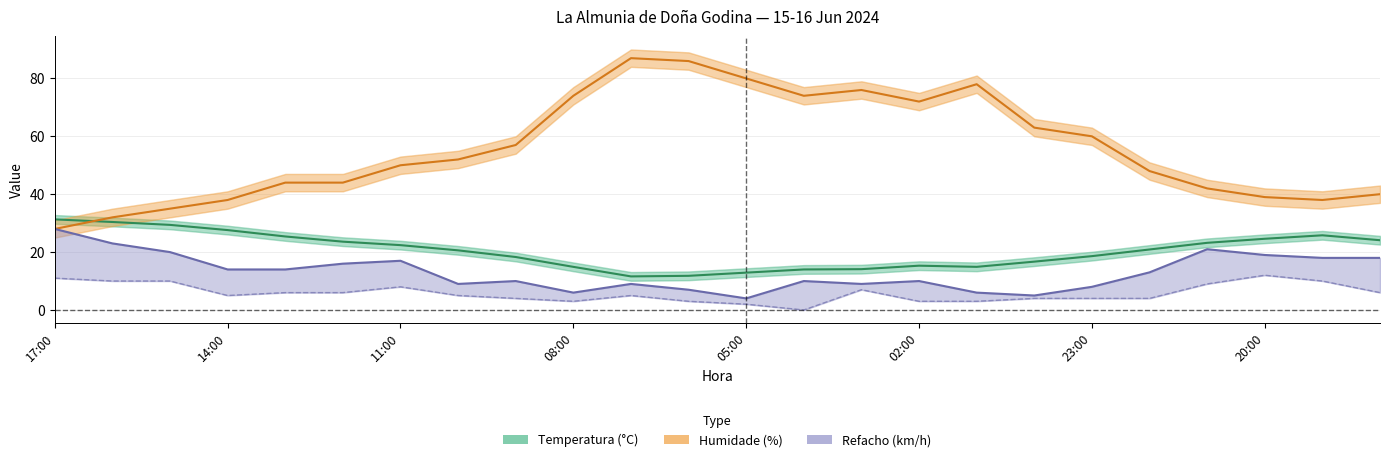

Which series has the largest range (max minus min)?

Humidade (%)